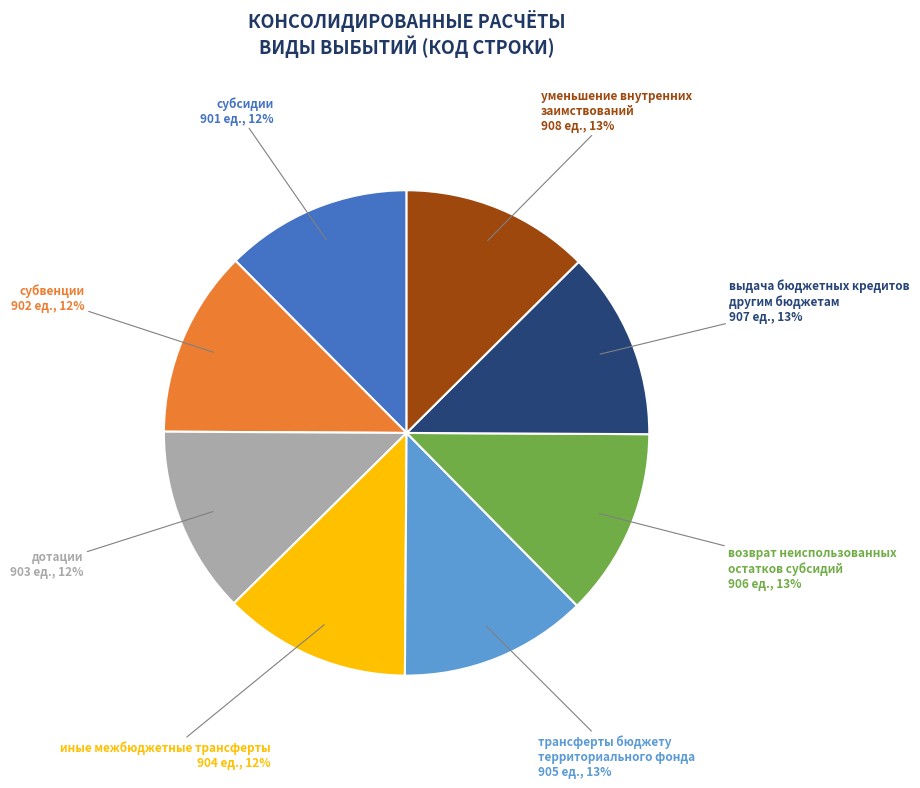

What percentage is the дотации slice, to the nearest percent?

12%